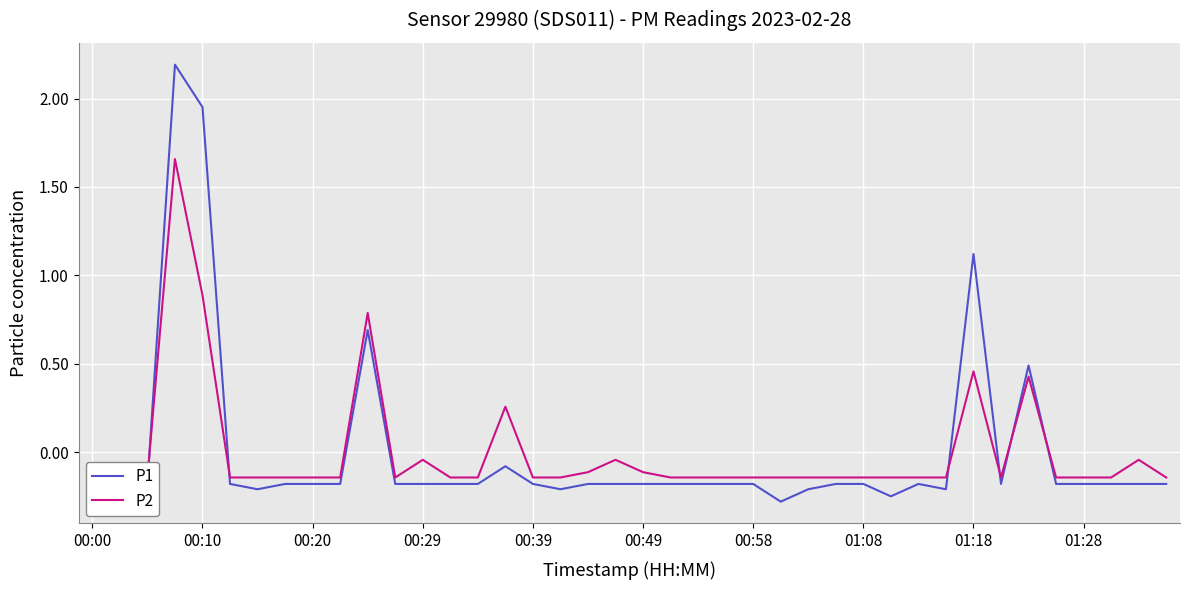

The value of P1 at 00:20 is -0.3. True or false?

False